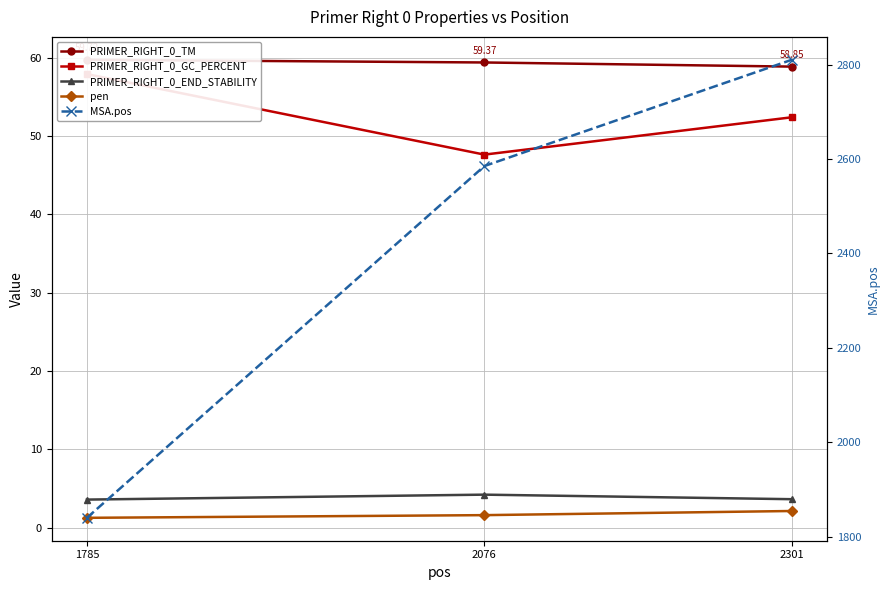

How many data points in PRIMER_RIGHT_0_TM are less than 59?

1